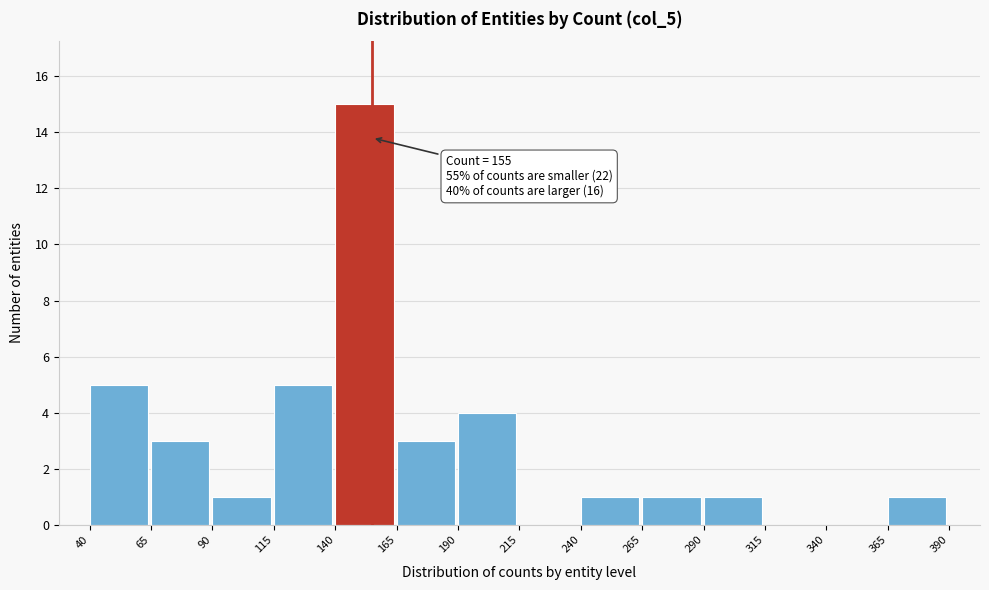

Over which range of the x-axis is the bar tallest?

140 to 165